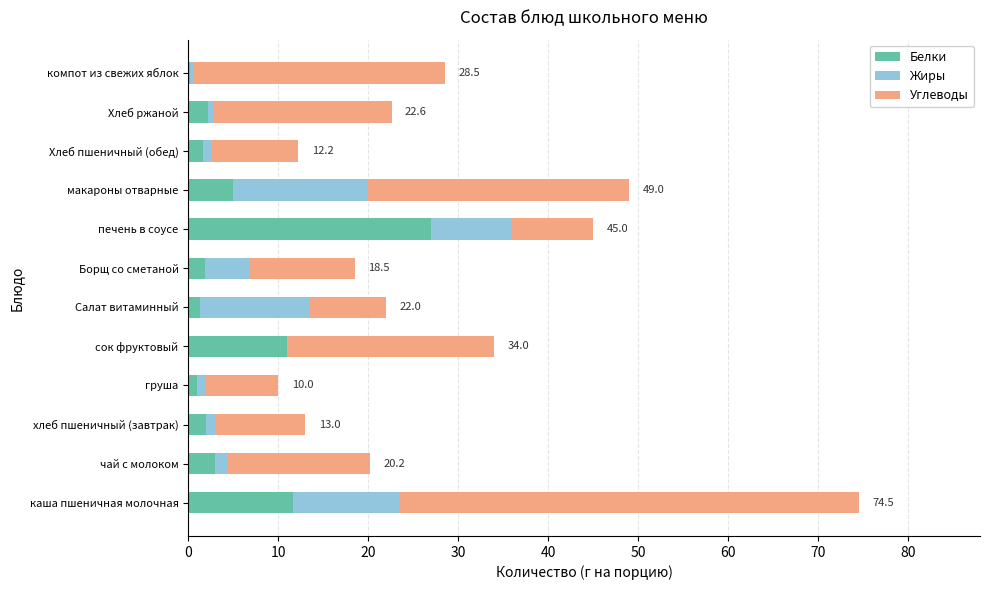

What is the total value across all series at каша пшеничная молочная?

74.5